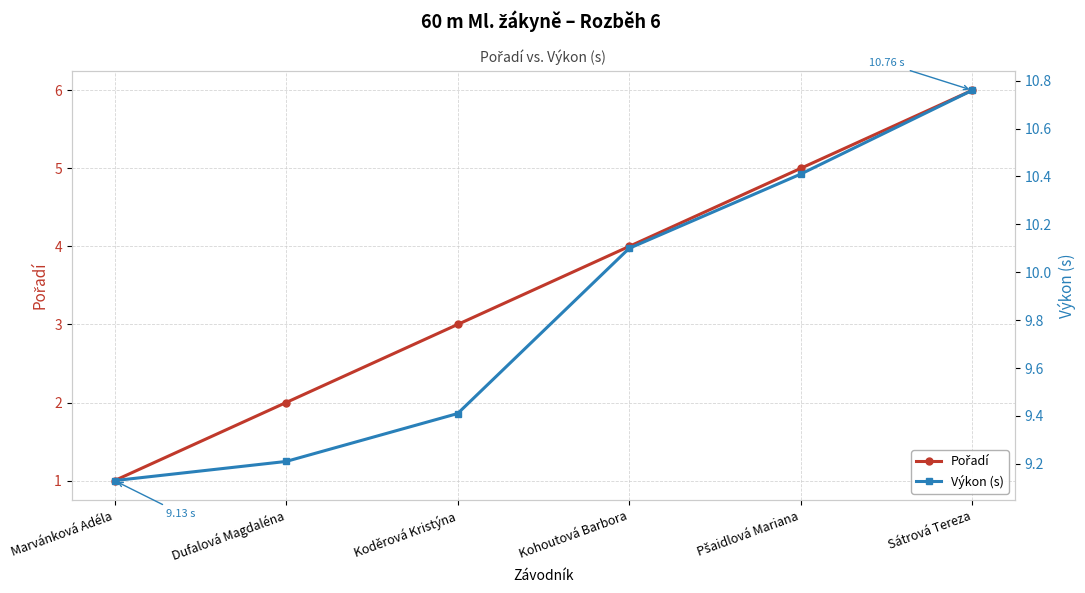

What is the label of the 4th point from the right?

Koděrová Kristýna